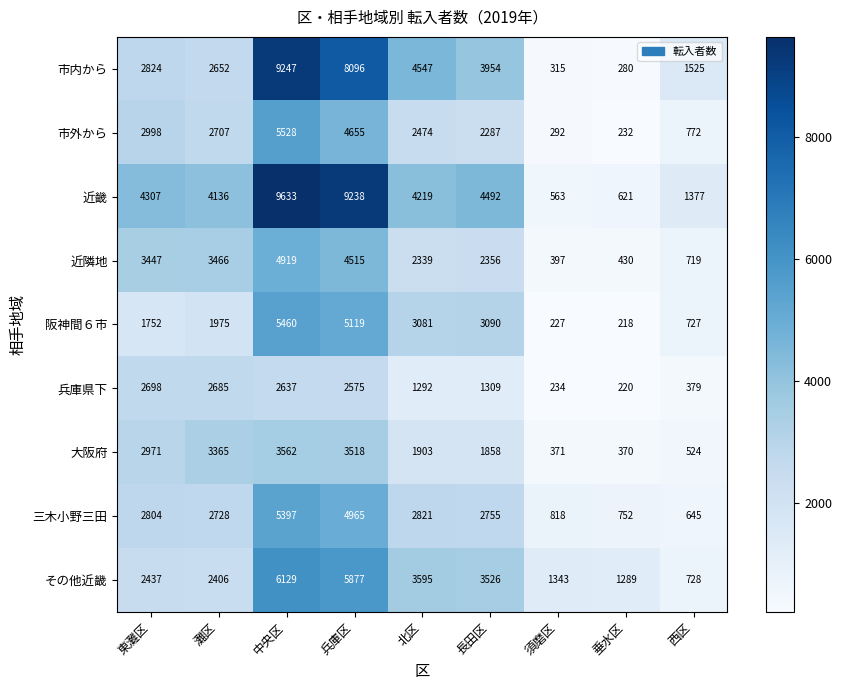

Which category has the lowest value across all series?

垂水区